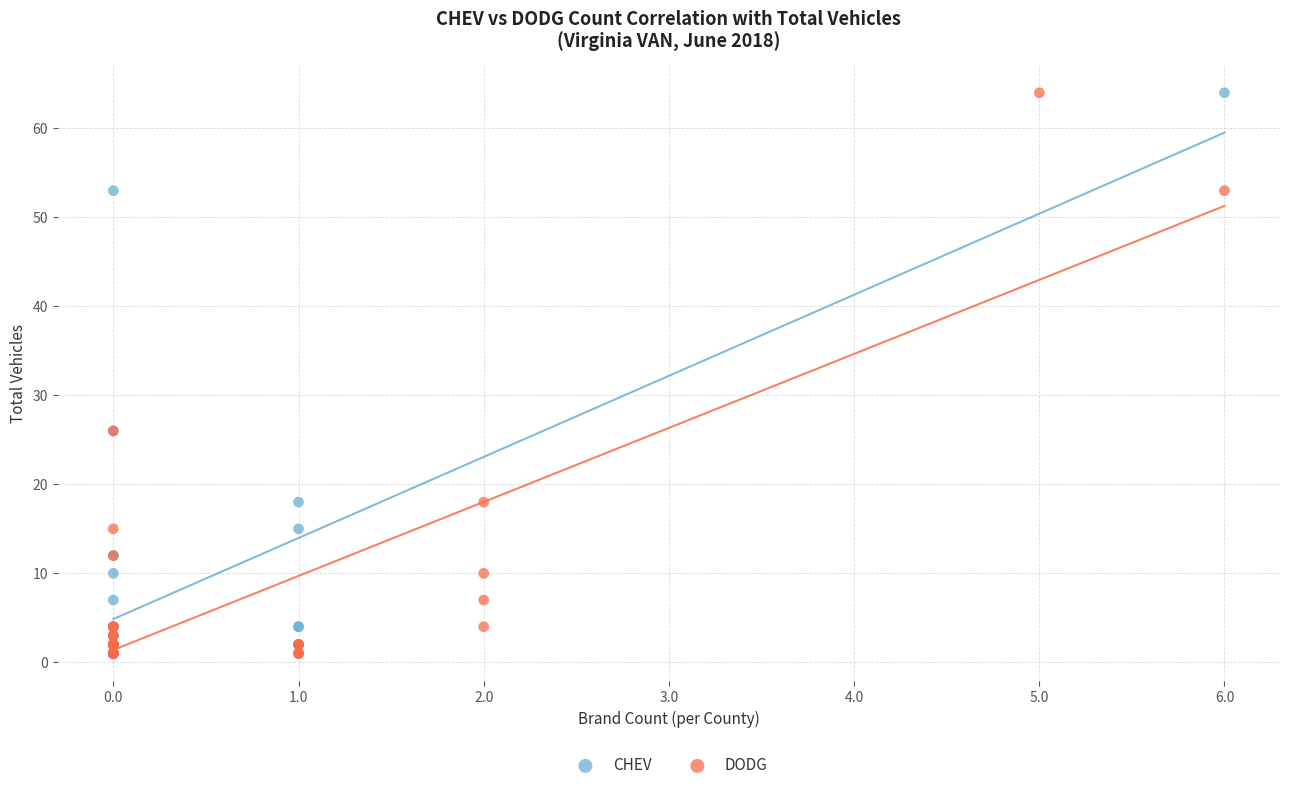

What are all the series names shown in the legend?

CHEV, DODG